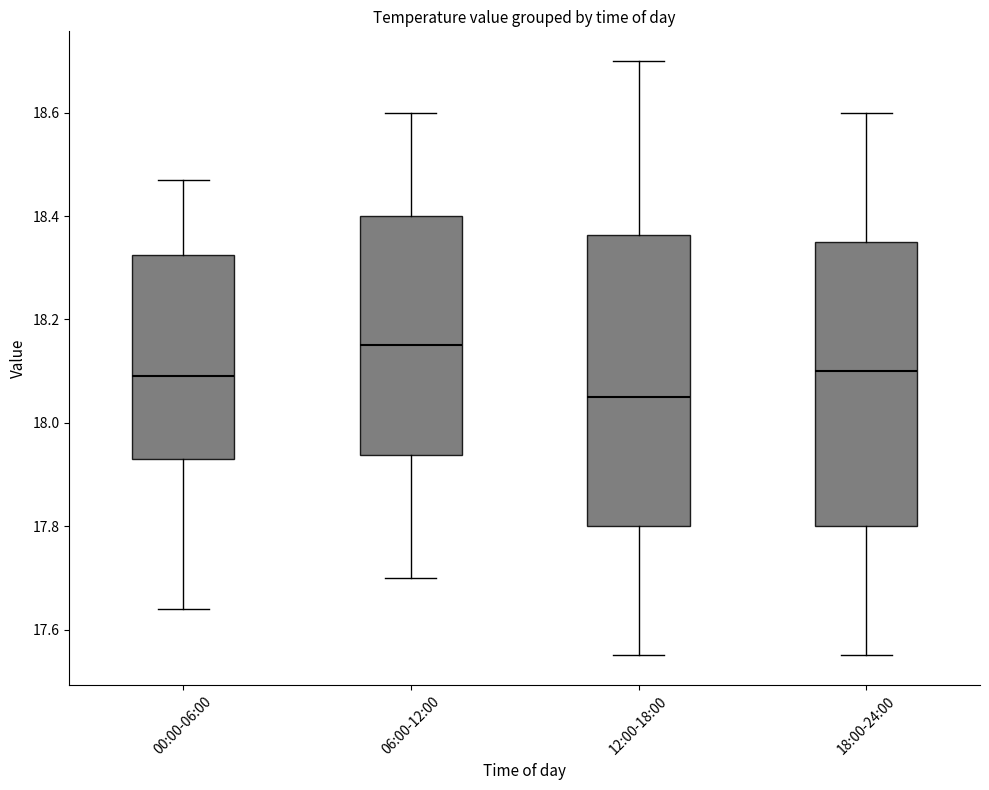

Reading left to right, transcribe this box plot: for each box, give where its median line is, the range the box spans, and where its two whiskers end, as read against the y-axis. The values are not printed on the chart, so give them approximately, as read against the axis.

00:00-06:00: median 18.10, box 17.94 to 18.32, whiskers 17.64 to 18.48
06:00-12:00: median 18.16, box 17.94 to 18.40, whiskers 17.70 to 18.60
12:00-18:00: median 18.06, box 17.80 to 18.36, whiskers 17.56 to 18.70
18:00-24:00: median 18.10, box 17.80 to 18.36, whiskers 17.56 to 18.60